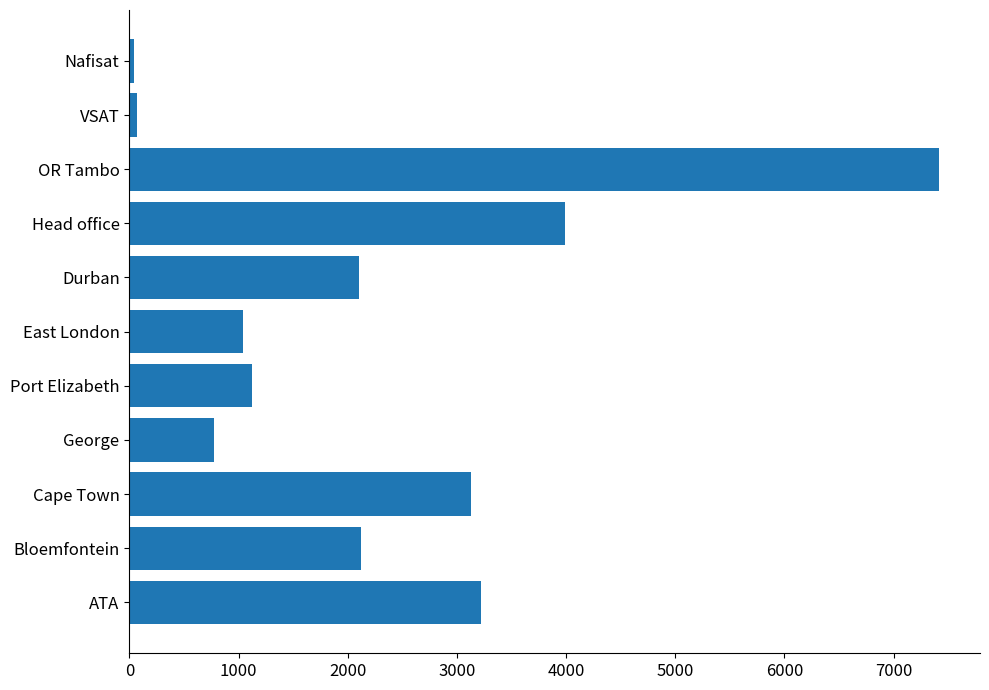

How many bars are there in total?

11